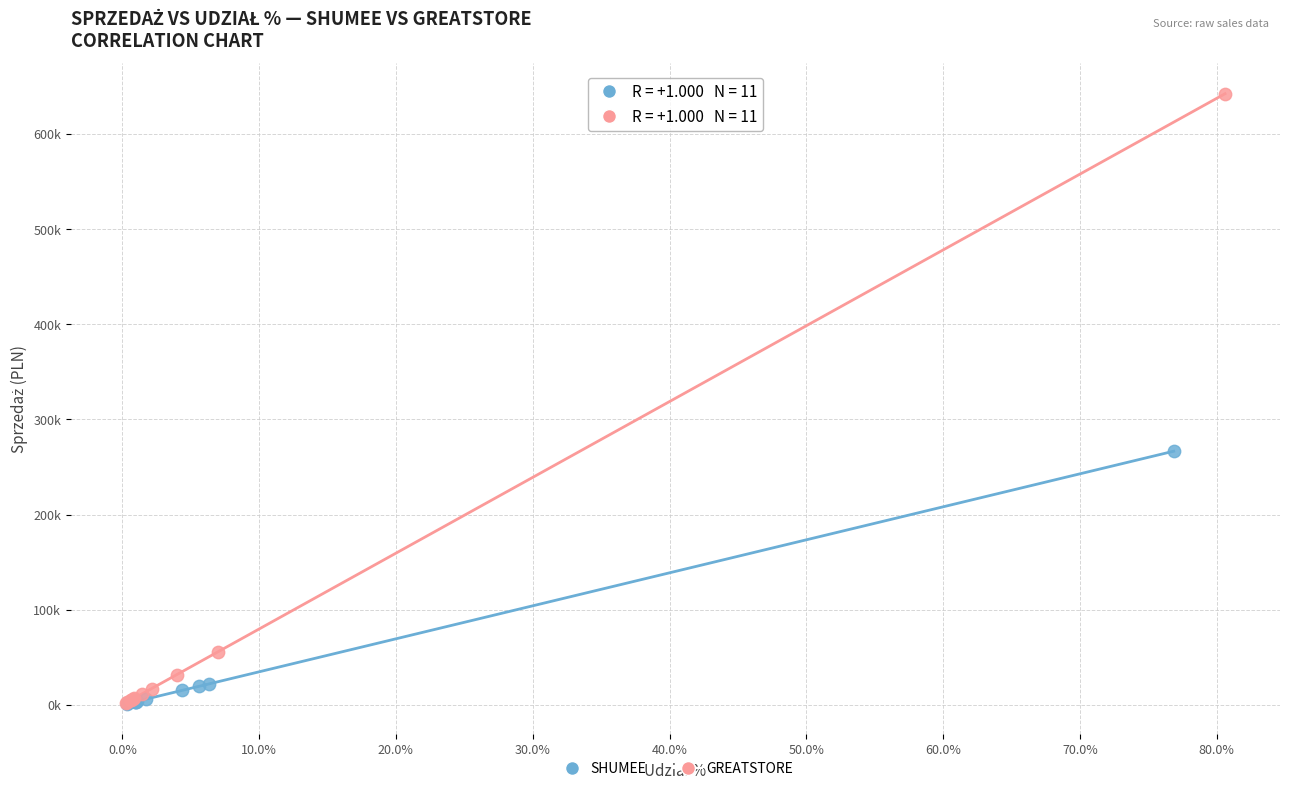

What are all the series names shown in the legend?

SHUMEE, GREATSTORE